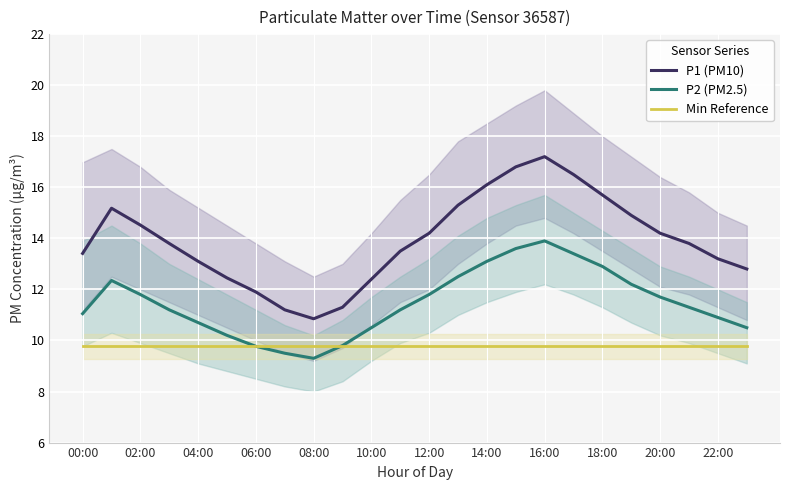

True or false: Min Reference and P1 (PM10) cross at least once.

False